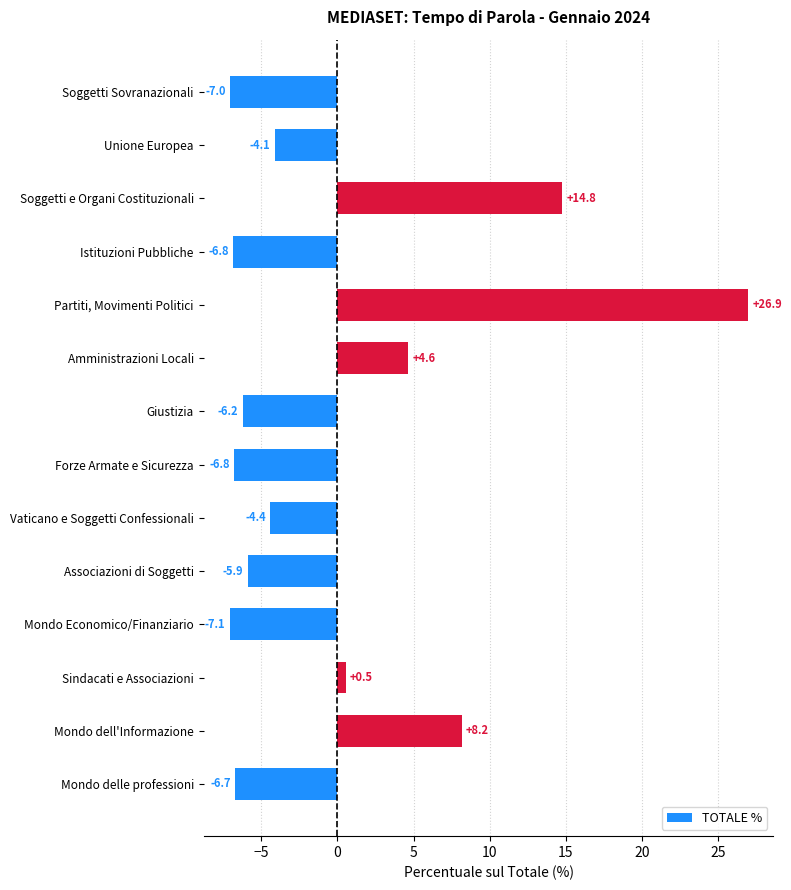

How many bars are there in total?

14